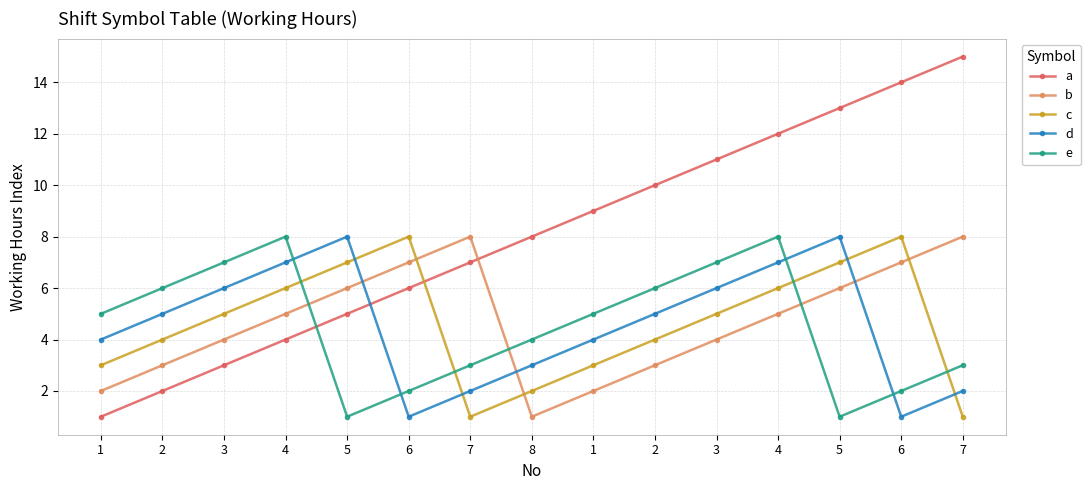

Does the chart have visible grid lines?

Yes